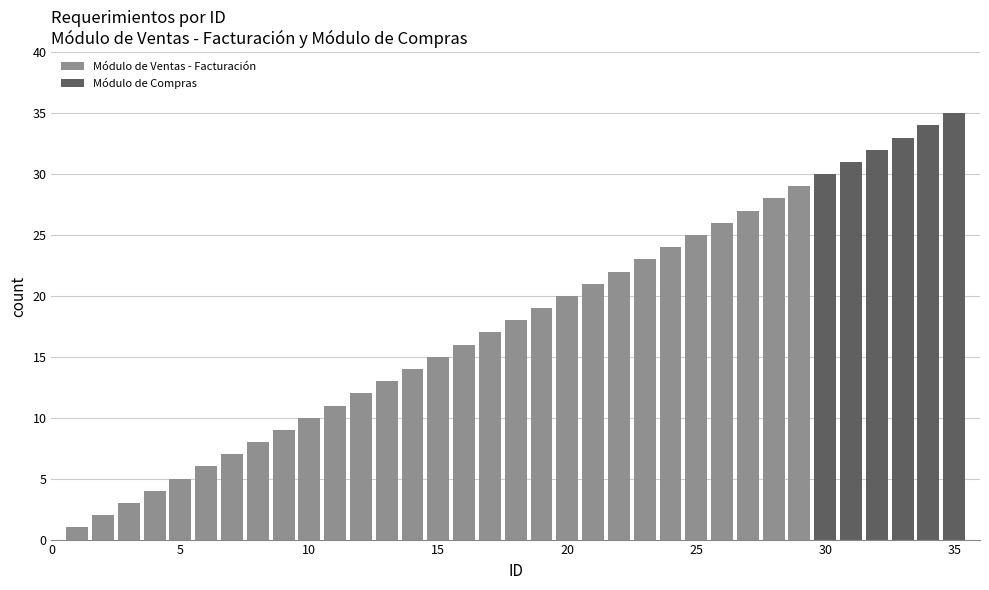

What is the difference between the second highest and second lowest values?

32